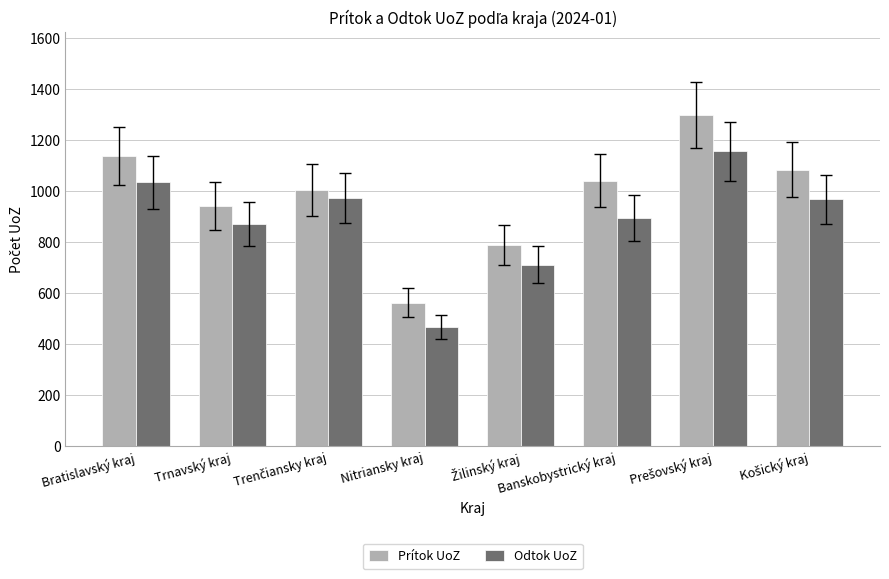

What are all the series names shown in the legend?

Prítok UoZ, Odtok UoZ